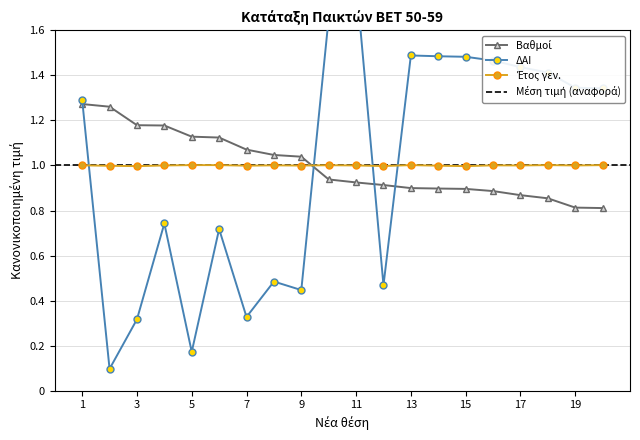

Rank the series by their maximum value, from lowest to highest.

Έτος γεν., Βαθμοί, ΔΑΙ